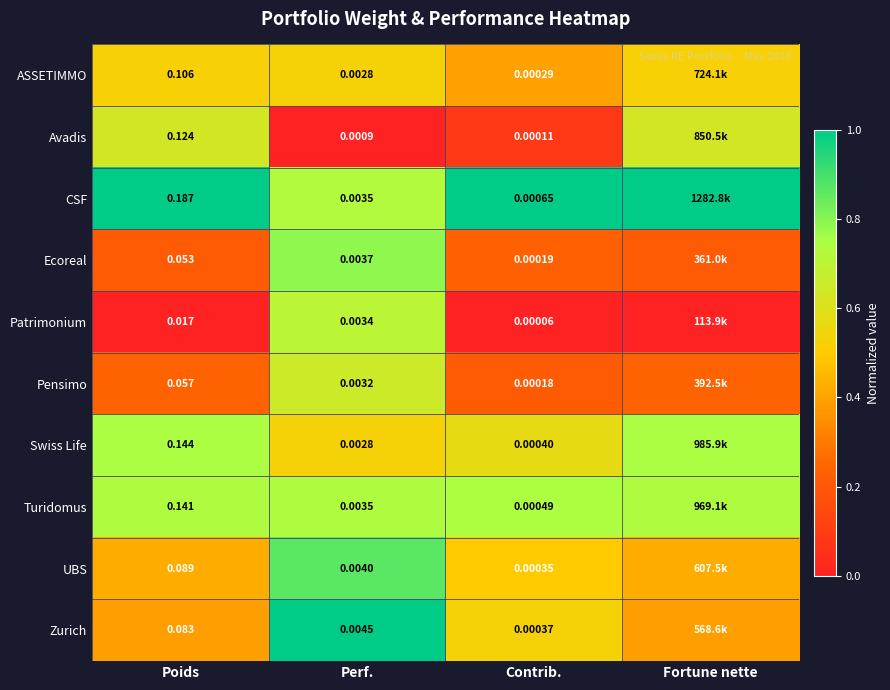

At Contrib., list the series in order from smallest to largest.

Patrimonium, Avadis, Pensimo, Ecoreal, ASSETIMMO, UBS, Zurich, Swiss Life, Turidomus, CSF